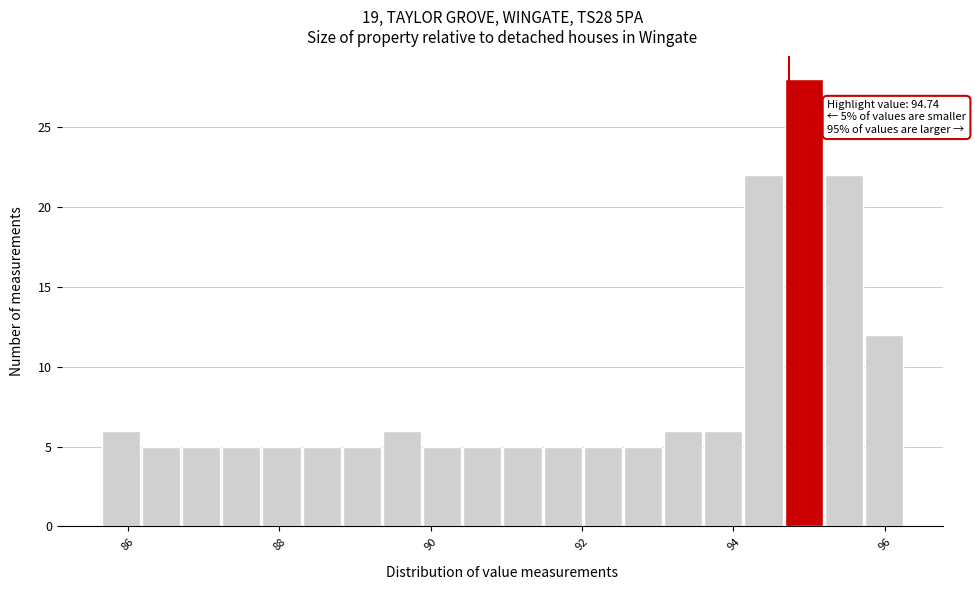

Read against the x-axis, roughly where is the centre of the tallest bar?

95.0